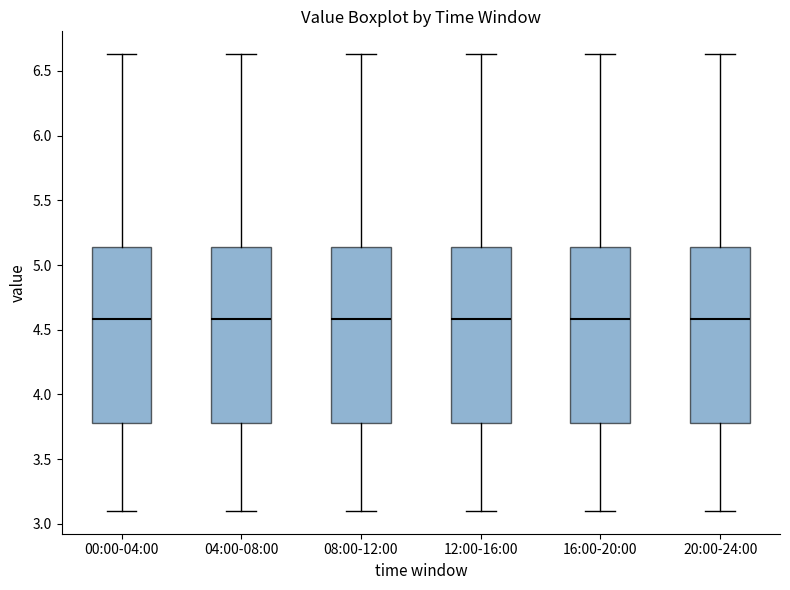

Where is the lower edge of the box for 08:00-12:00 on the y-axis? The values are not printed on the chart, so give them approximately, as read against the axis.

3.80